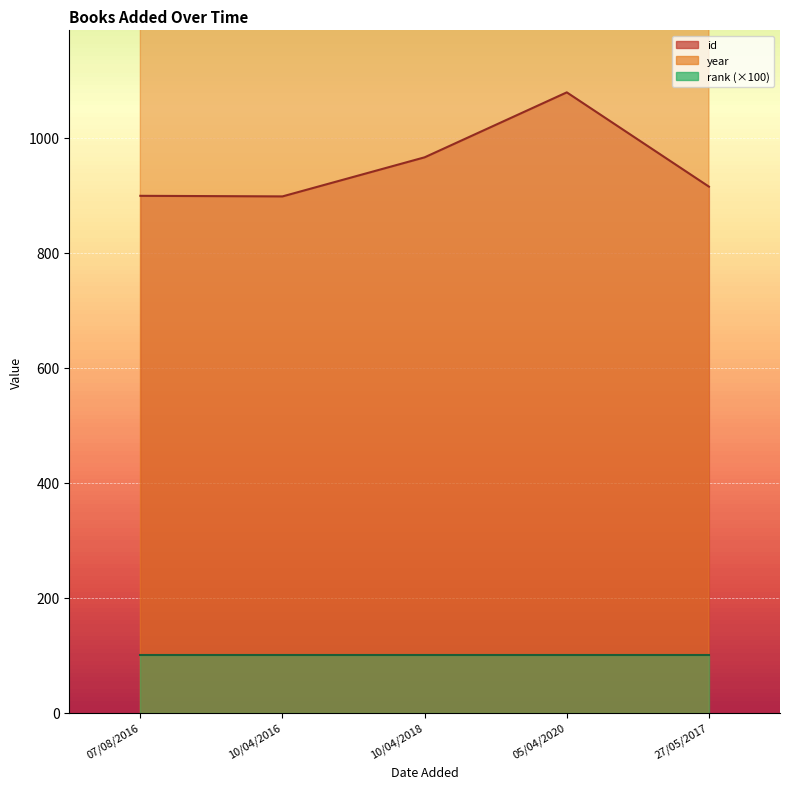

What is the label of the 5th point from the left?

27/05/2017